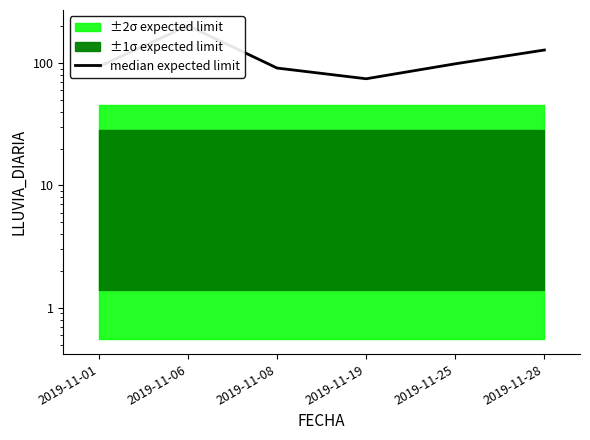

Where is the data nearest to the value 138?

2019-11-28